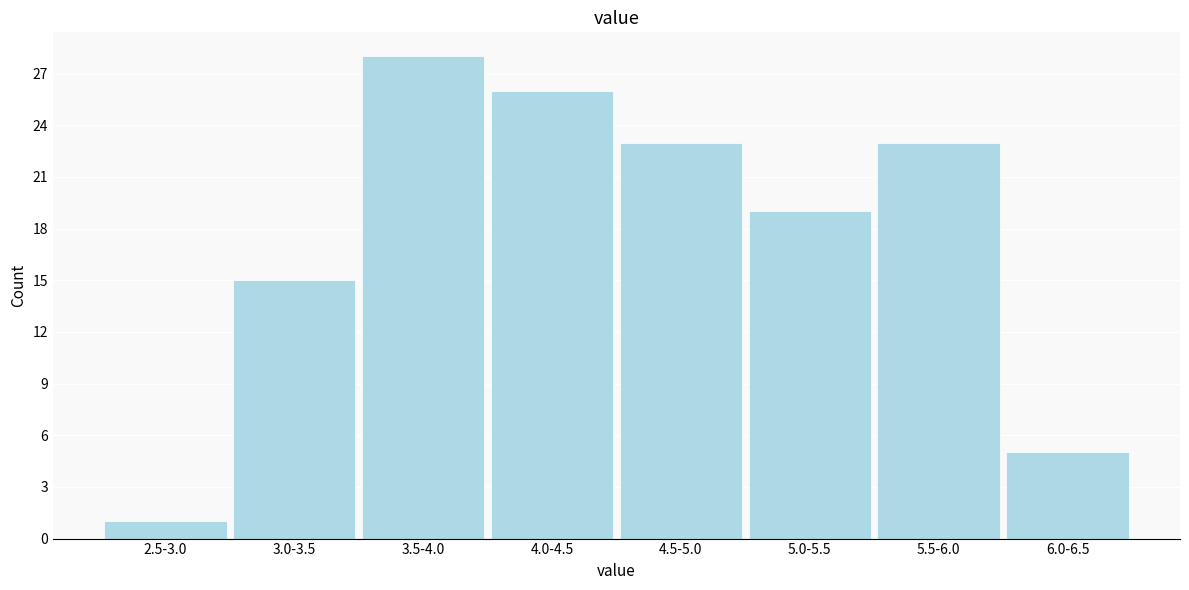

Reading left to right, list all the values displayed in this chart.

1	15	28	26	23	19	23	5